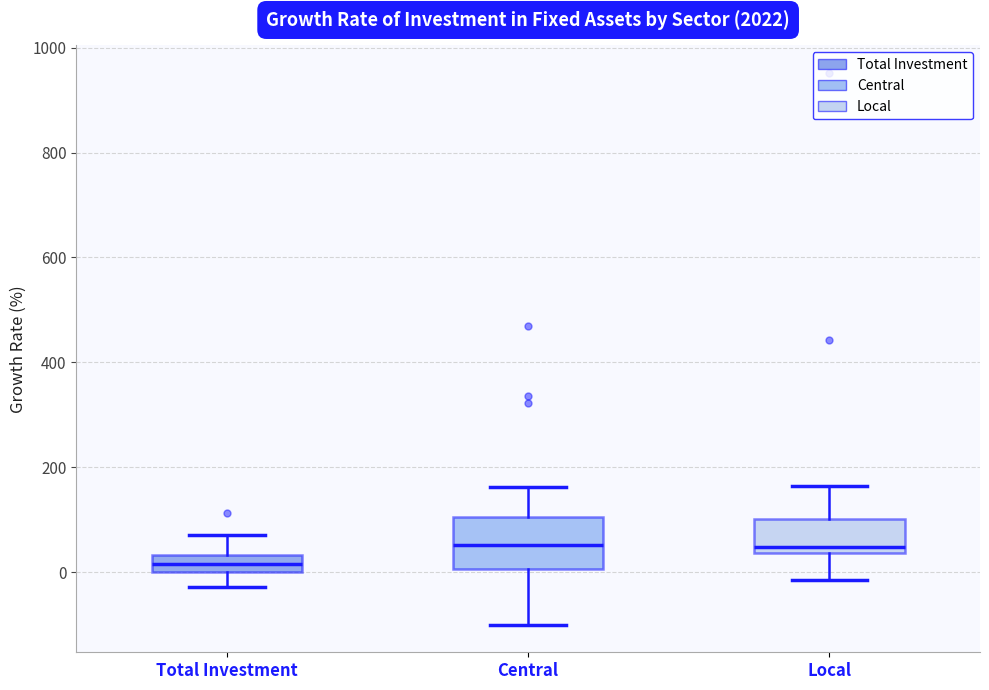

Reading left to right, read every box against the y-axis: the position of its median line, the range the box covers, and the ends of its whiskers. The values are not printed on the chart, so give them approximately, as read against the axis.

Total Investment: median 20, box 0 to 40, whiskers -20 to 80
Central: median 60, box 0 to 100, whiskers -100 to 160
Local: median 40 (just above the box's lower edge), box 40 to 100, whiskers -20 to 160